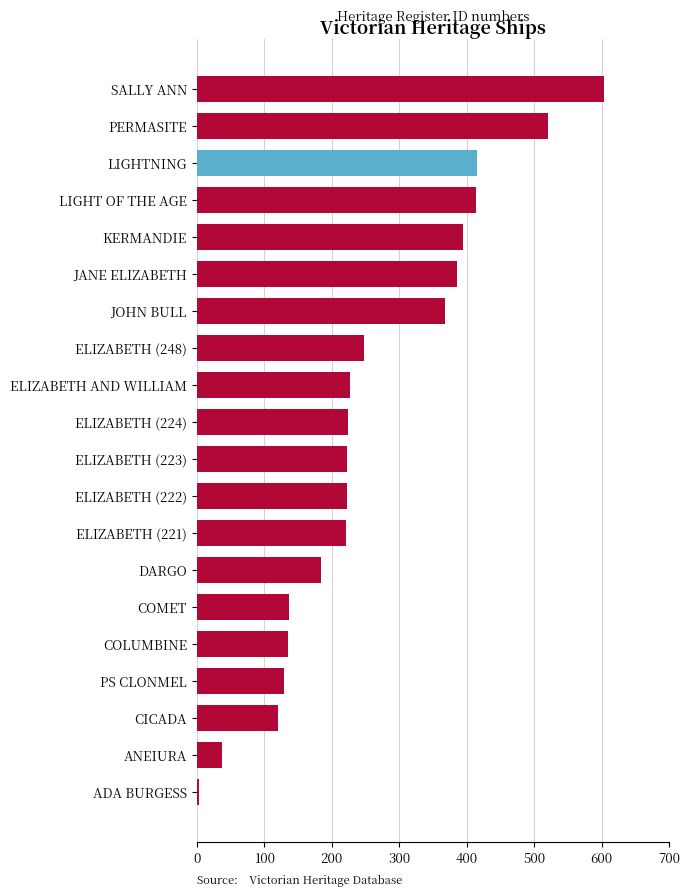

What is the value of the 19th bar from the top?

38